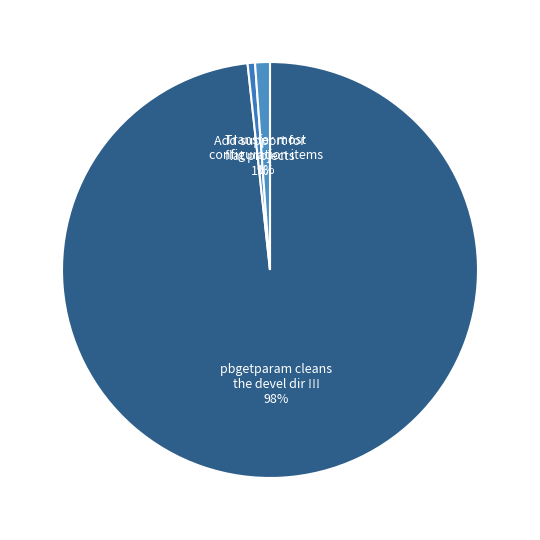

Is it true that Transfer most configuration items is 1% of the pie?

True